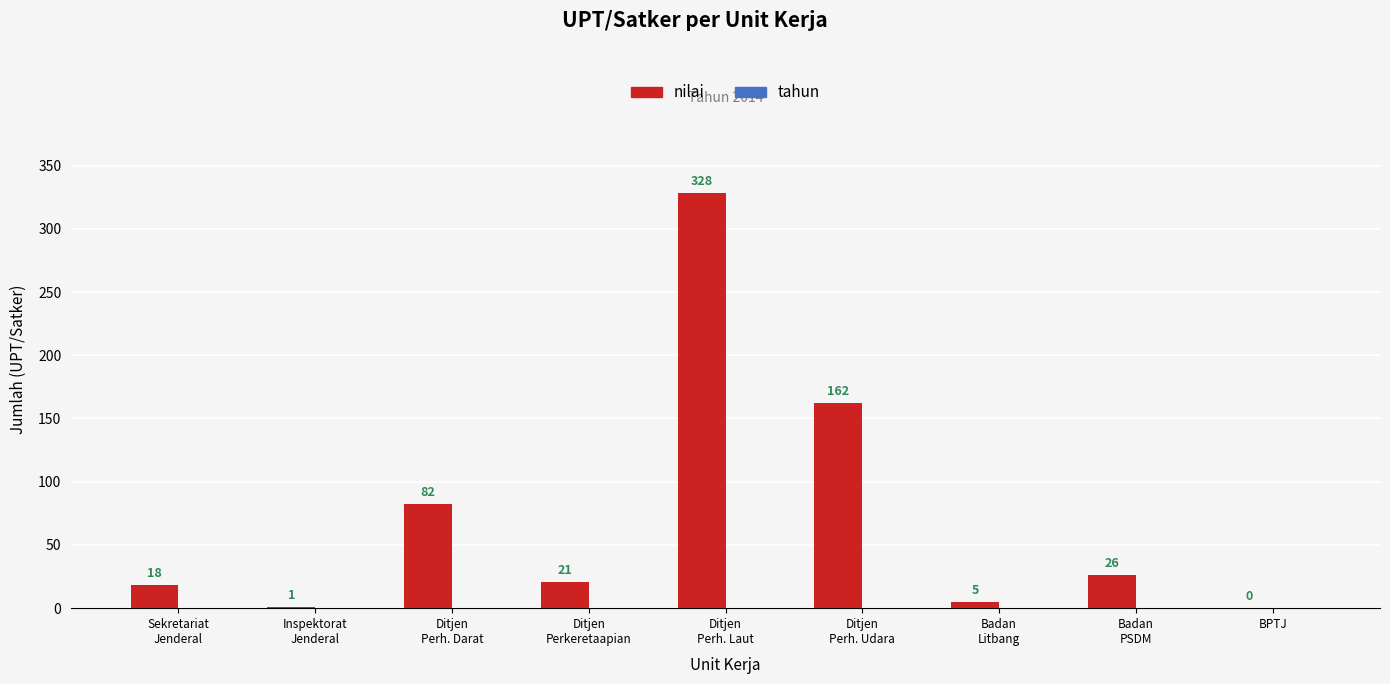

Between Ditjen
Perh. Darat and Badan
PSDM, which is larger?

Ditjen
Perh. Darat